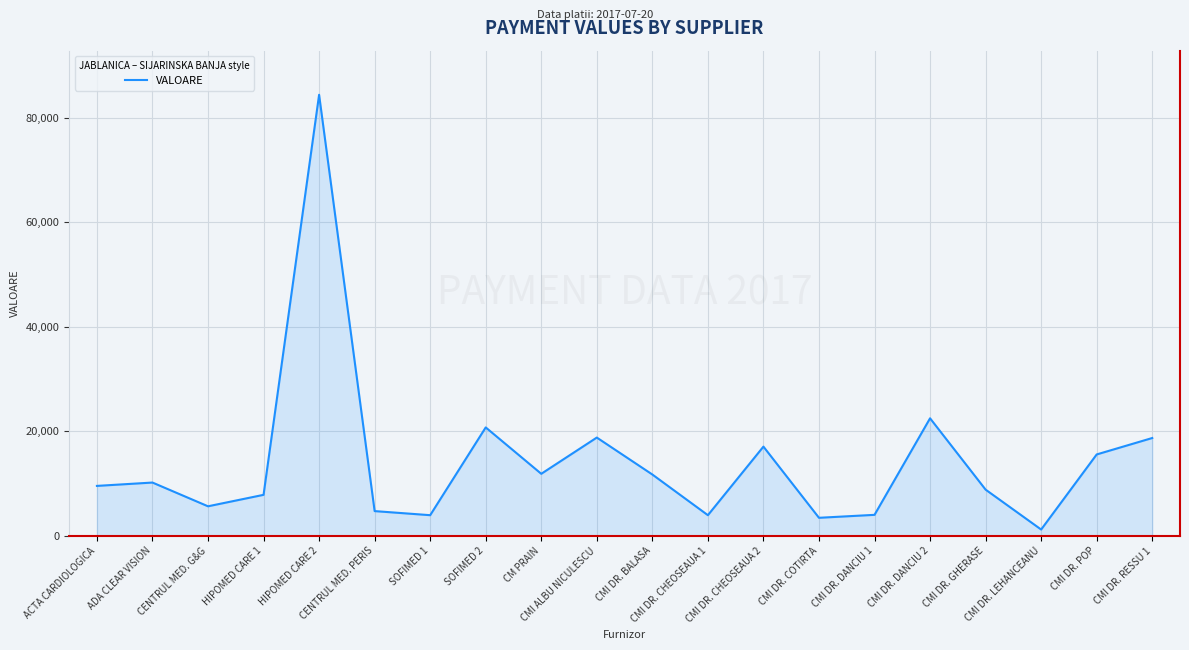

Between SOFIMED 2 and CMI DR. CHEOSEAUA 1, which is larger?

SOFIMED 2